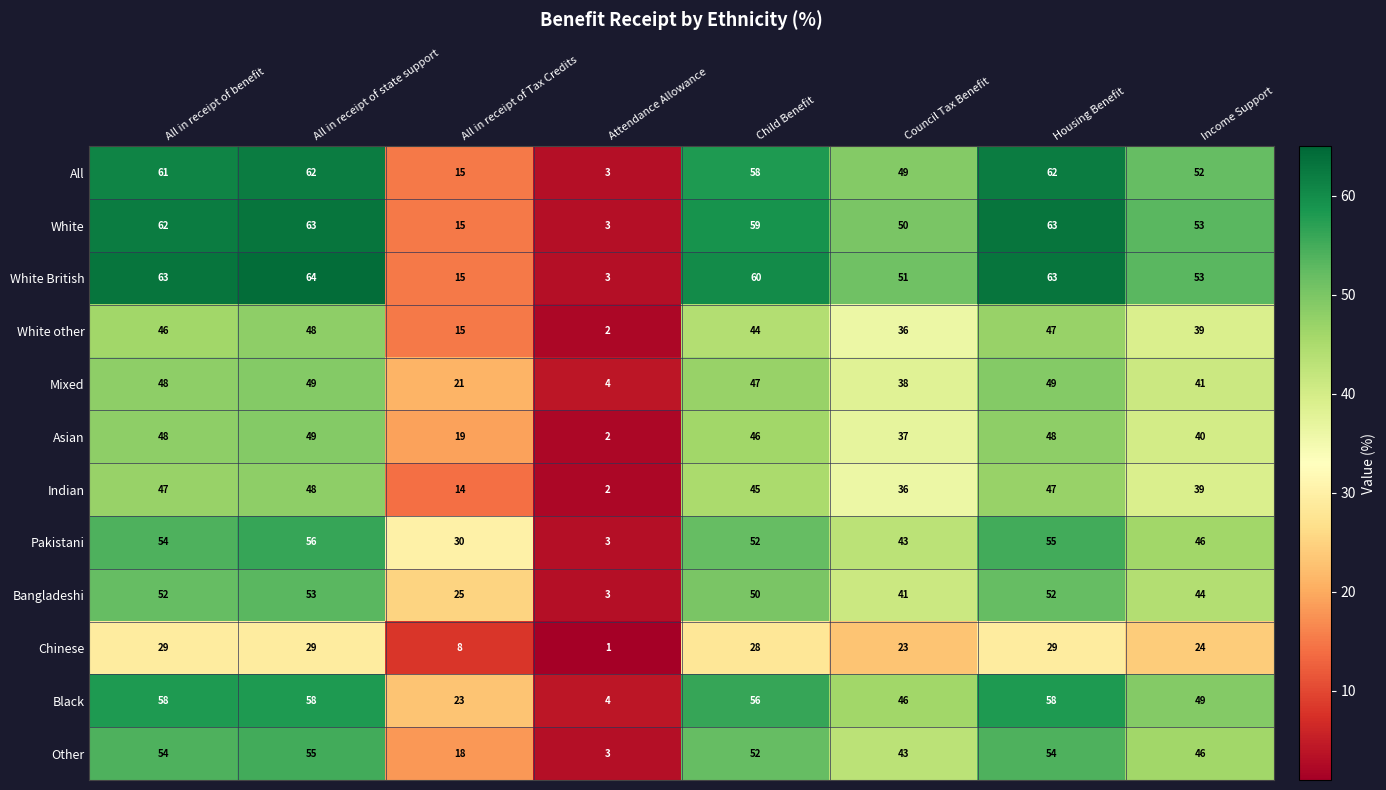

What is the highest value of the Bangladeshi series?

53